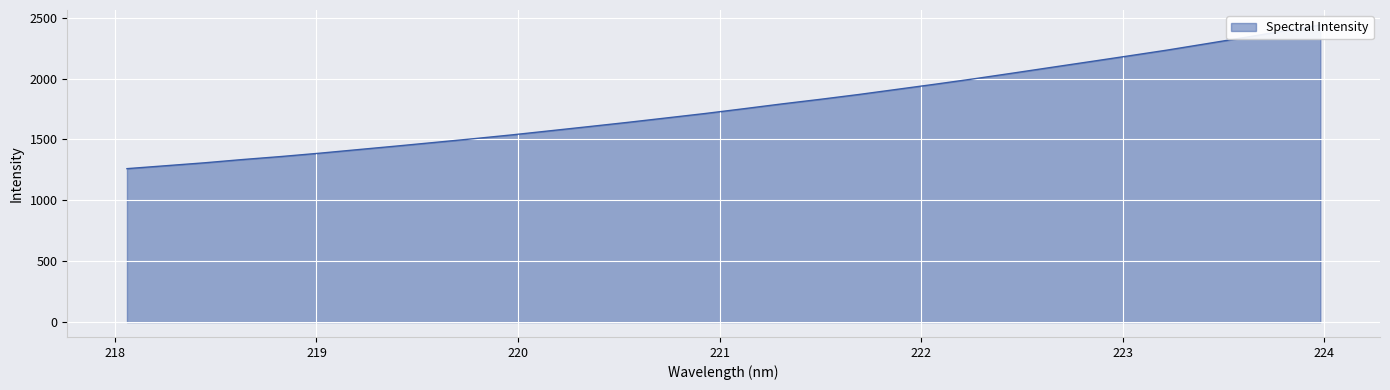

True or false: the data shows 1045.1 at 221.3083.

False